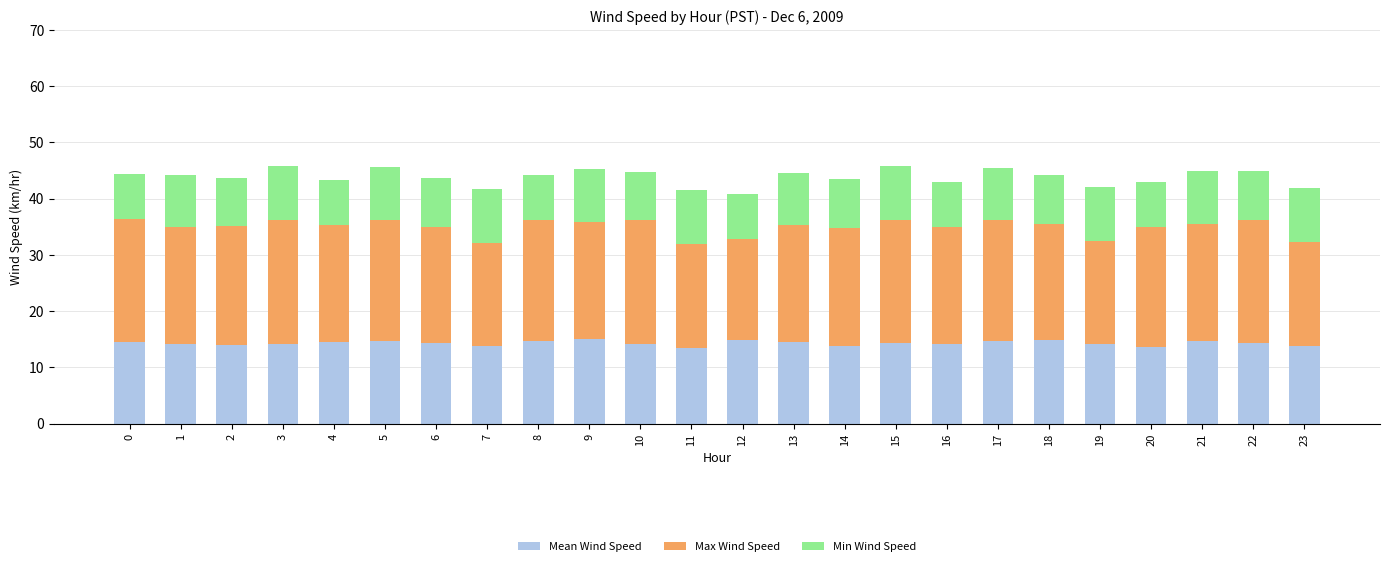

Does the chart contain any negative values?

No